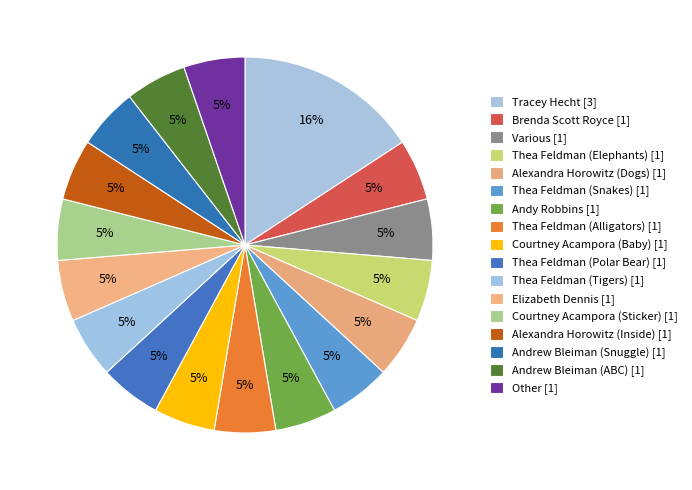

What percentage do Elizabeth Dennis [1] and Courtney Acampora (Sticker) [1] together represent?

10.5%